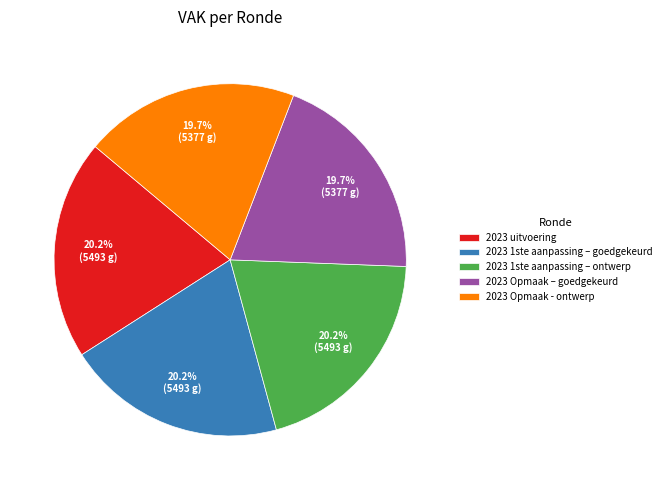

To the nearest percent, what is the average slice percentage?

20%